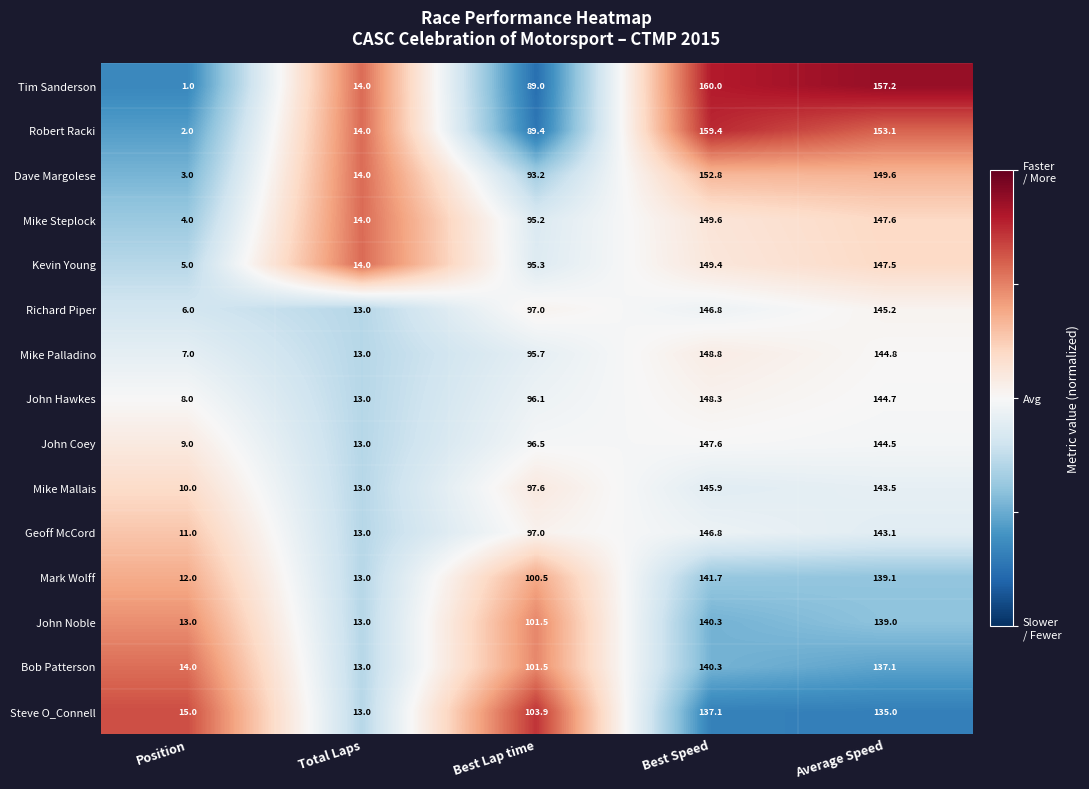

Is it true that Dave Margolese equals 93.2 at Best Lap time?

True